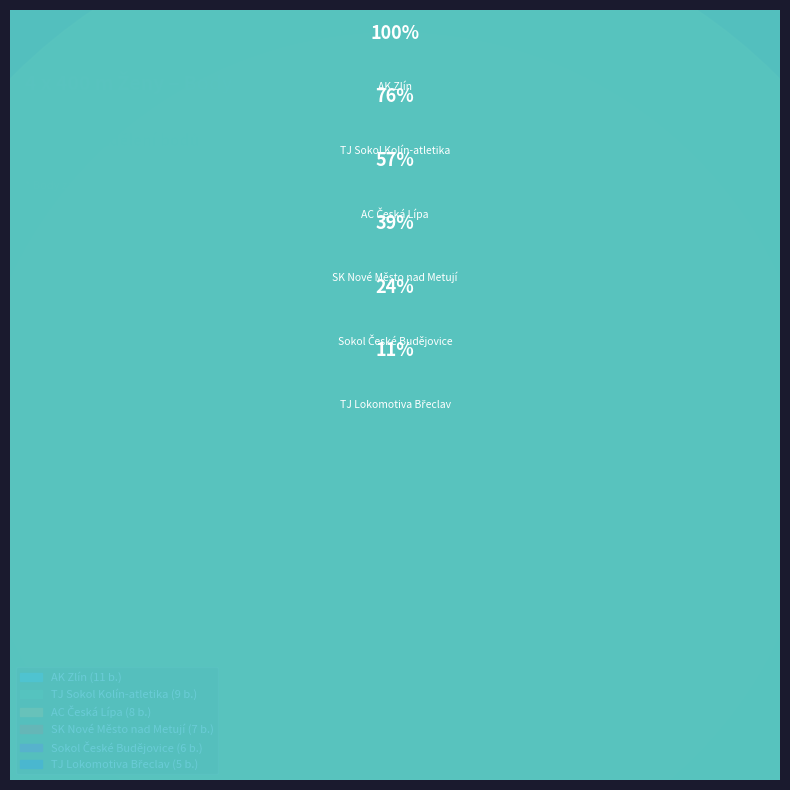

Between TJ Lokomotiva Břeclav and TJ Sokol Kolín-atletika, which is larger?

TJ Sokol Kolín-atletika